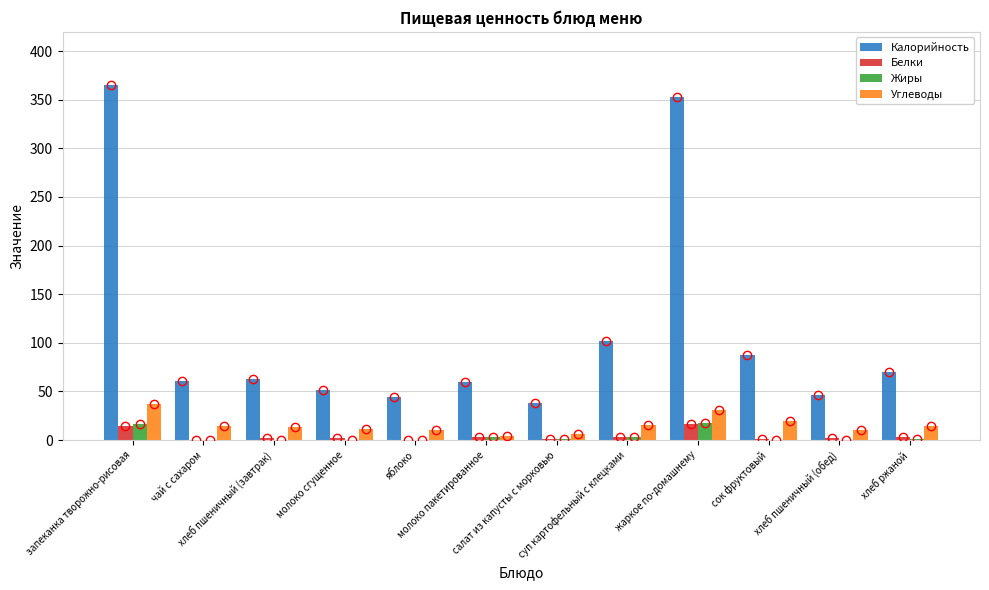

Between хлеб пшеничный (завтрак) and молоко пакетированное, which is larger?

хлеб пшеничный (завтрак)